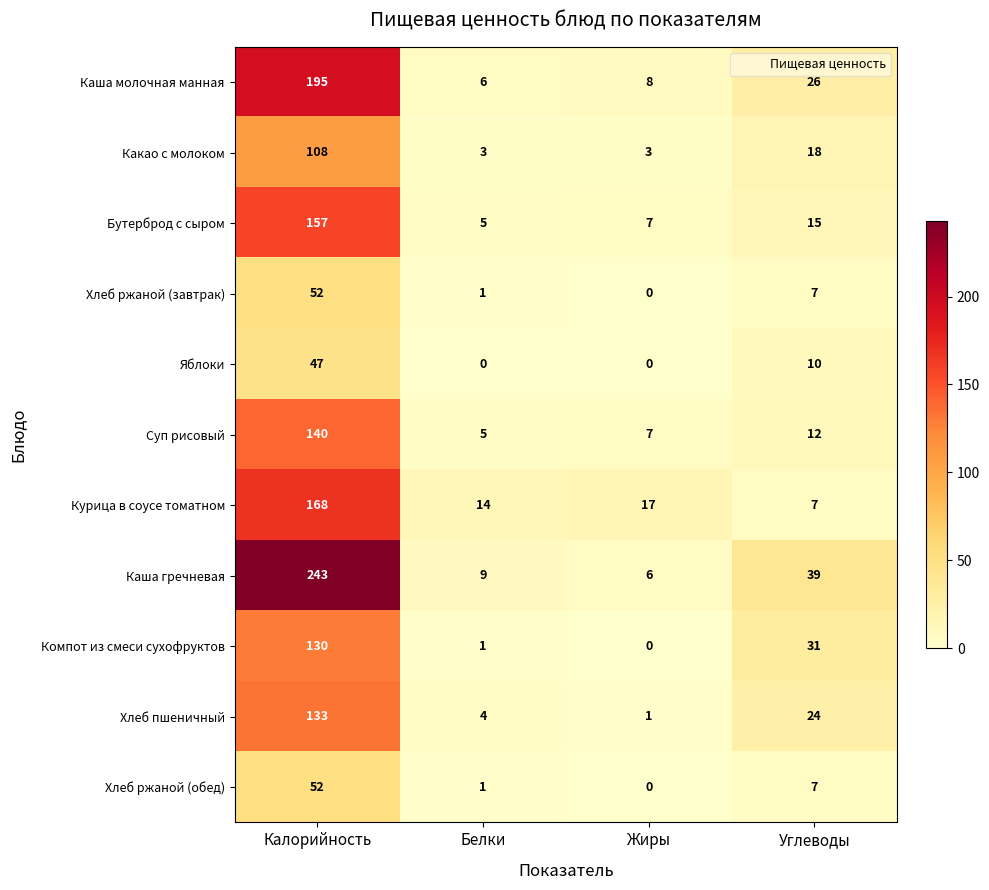

Which series has the widest spread of values?

Каша гречневая